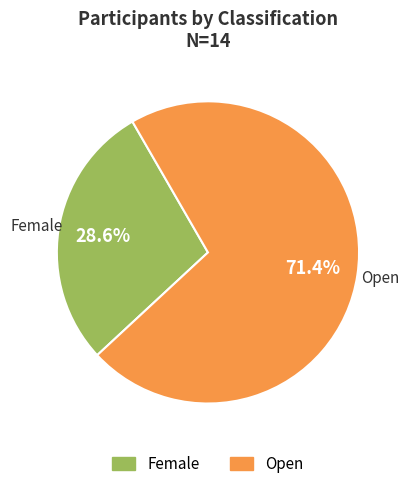

To the nearest percent, what is the difference between the largest and smallest slice percentages?

43%